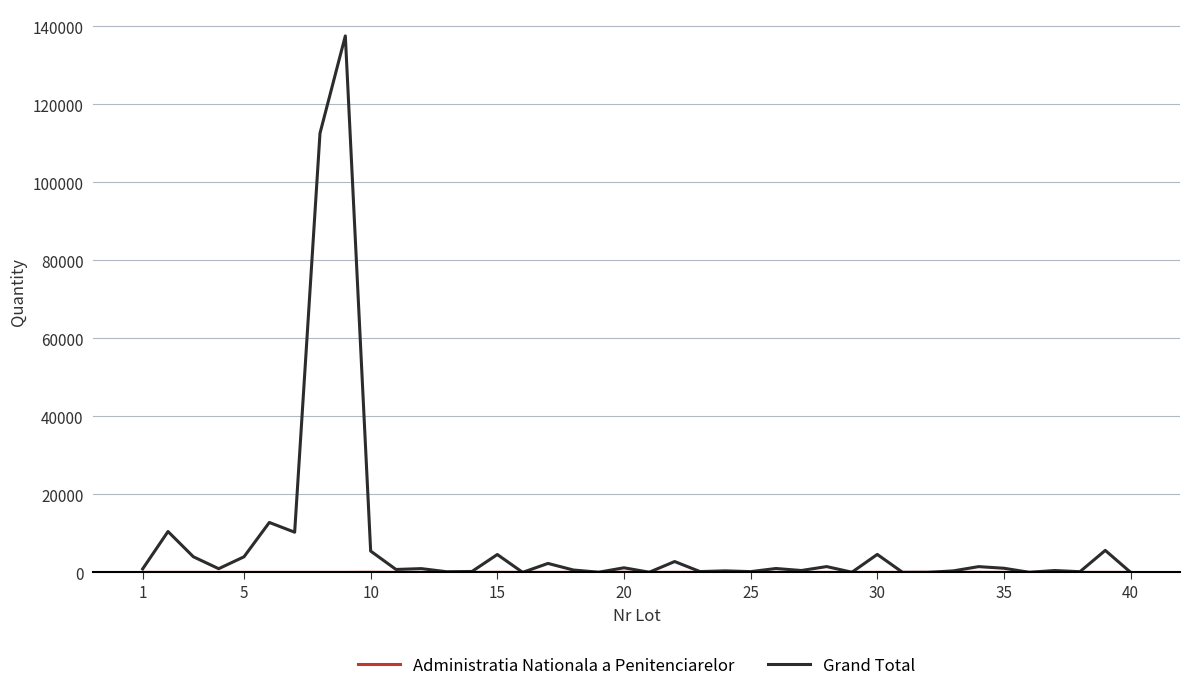

What is the highest value of the Grand Total series?

137500